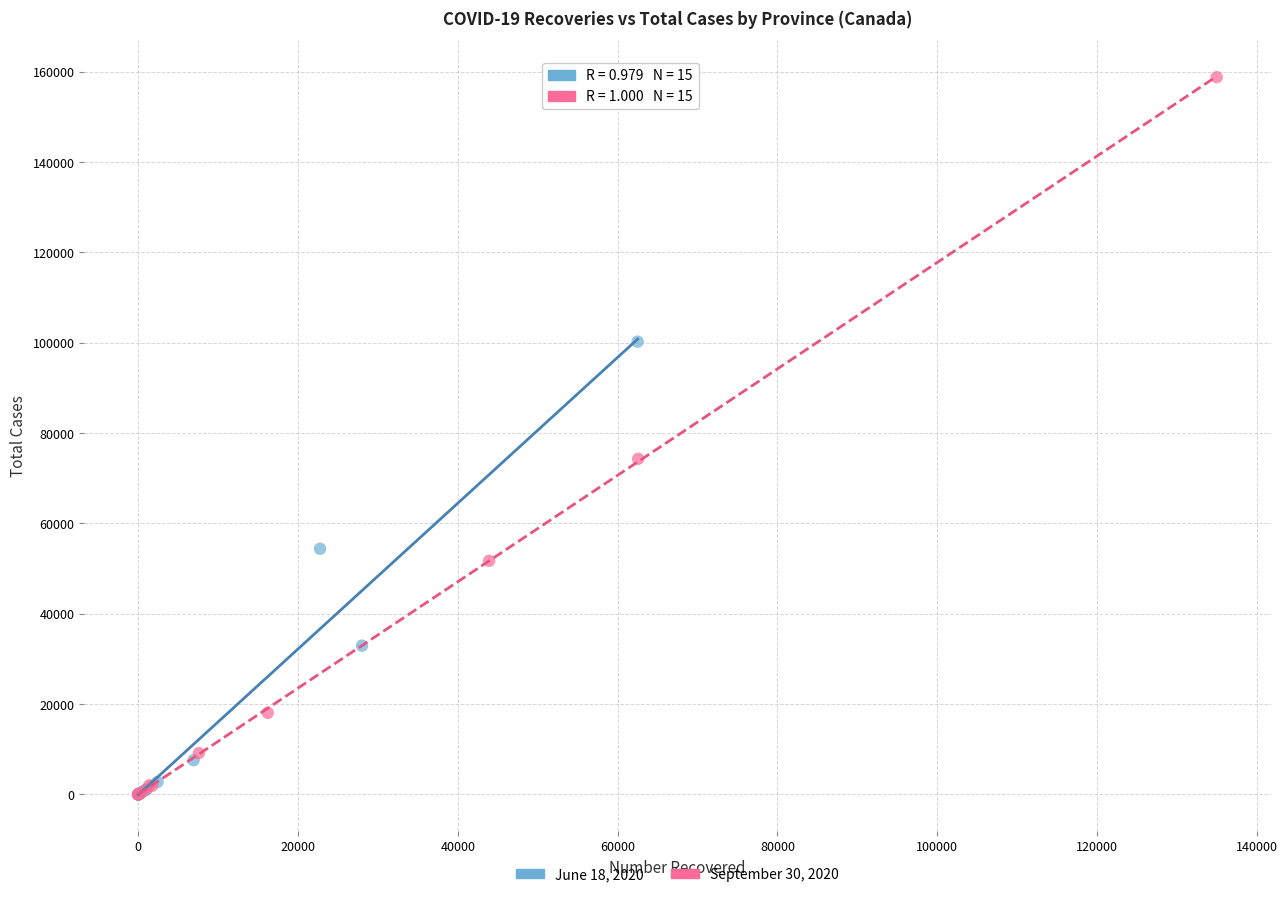

Which series has the largest Y range (max minus min)?

September 30, 2020